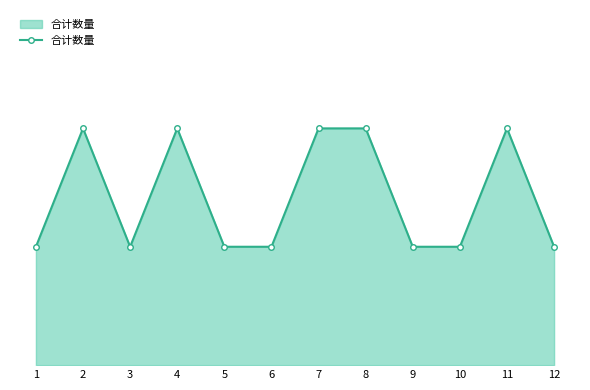

True or false: the data has more than 2 interior local peaks.

True